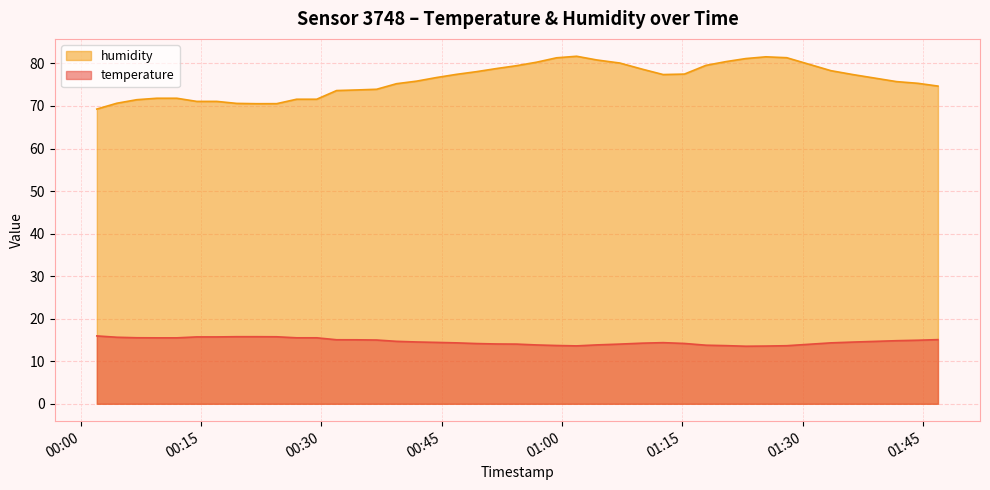

What is the sum of all temperature values?

586.8